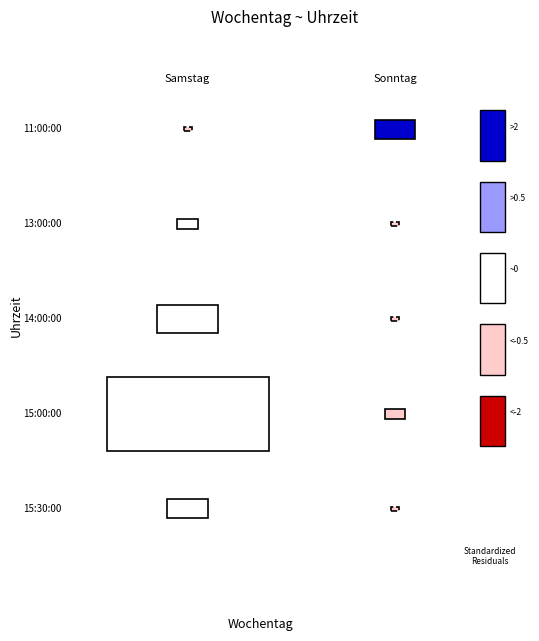

Reading left to right, what are all the values shown in this chart?

Samstag: 0	2	6	16	4
Sonntag: 4	0	0	2	0